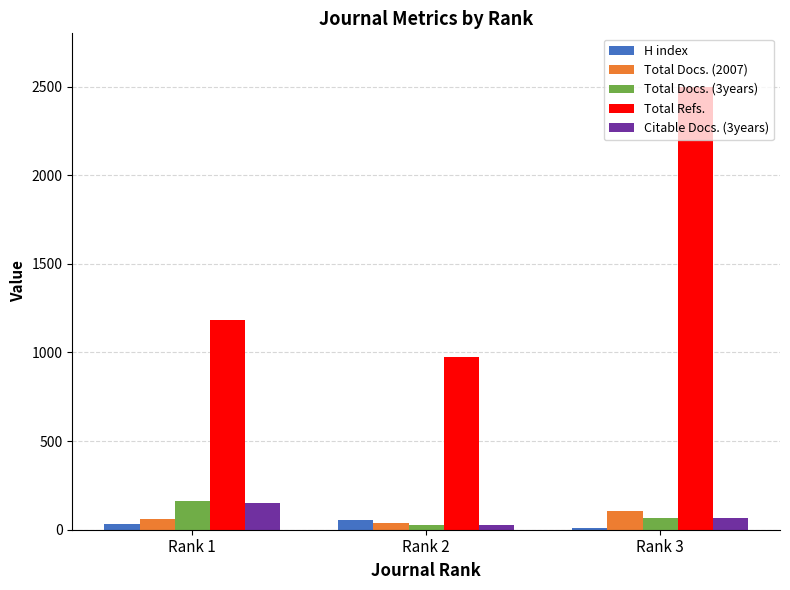

Which category has the highest value across all series?

Rank 3